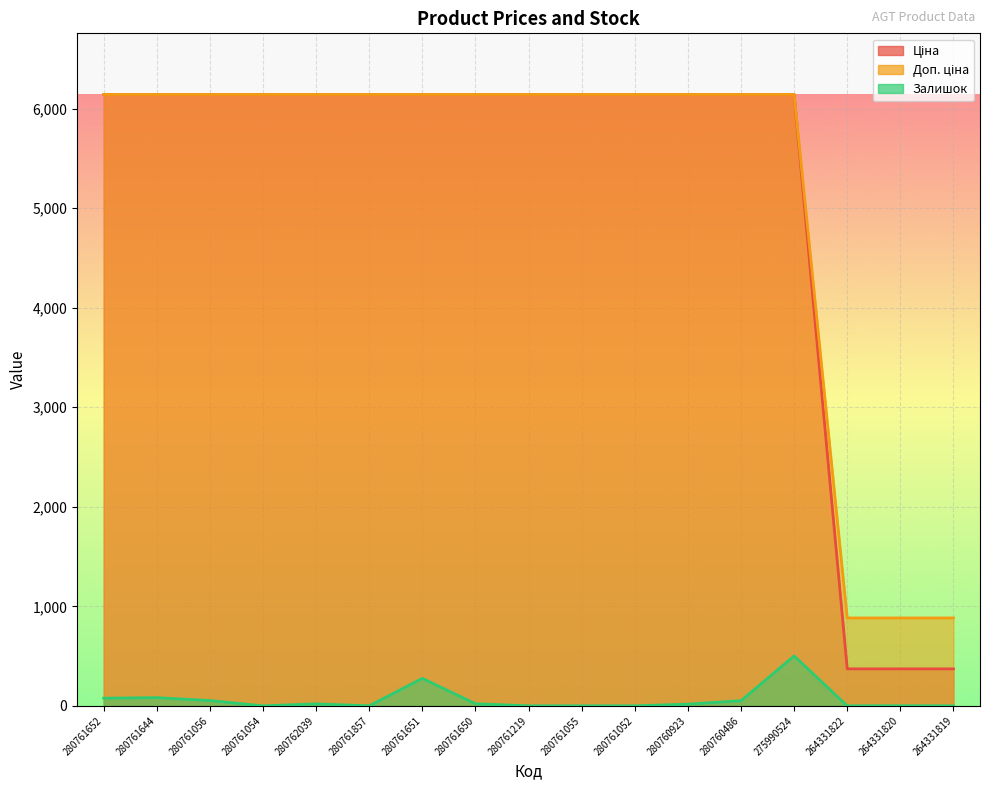

True or false: Ціна and Доп. ціна cross at least once.

False